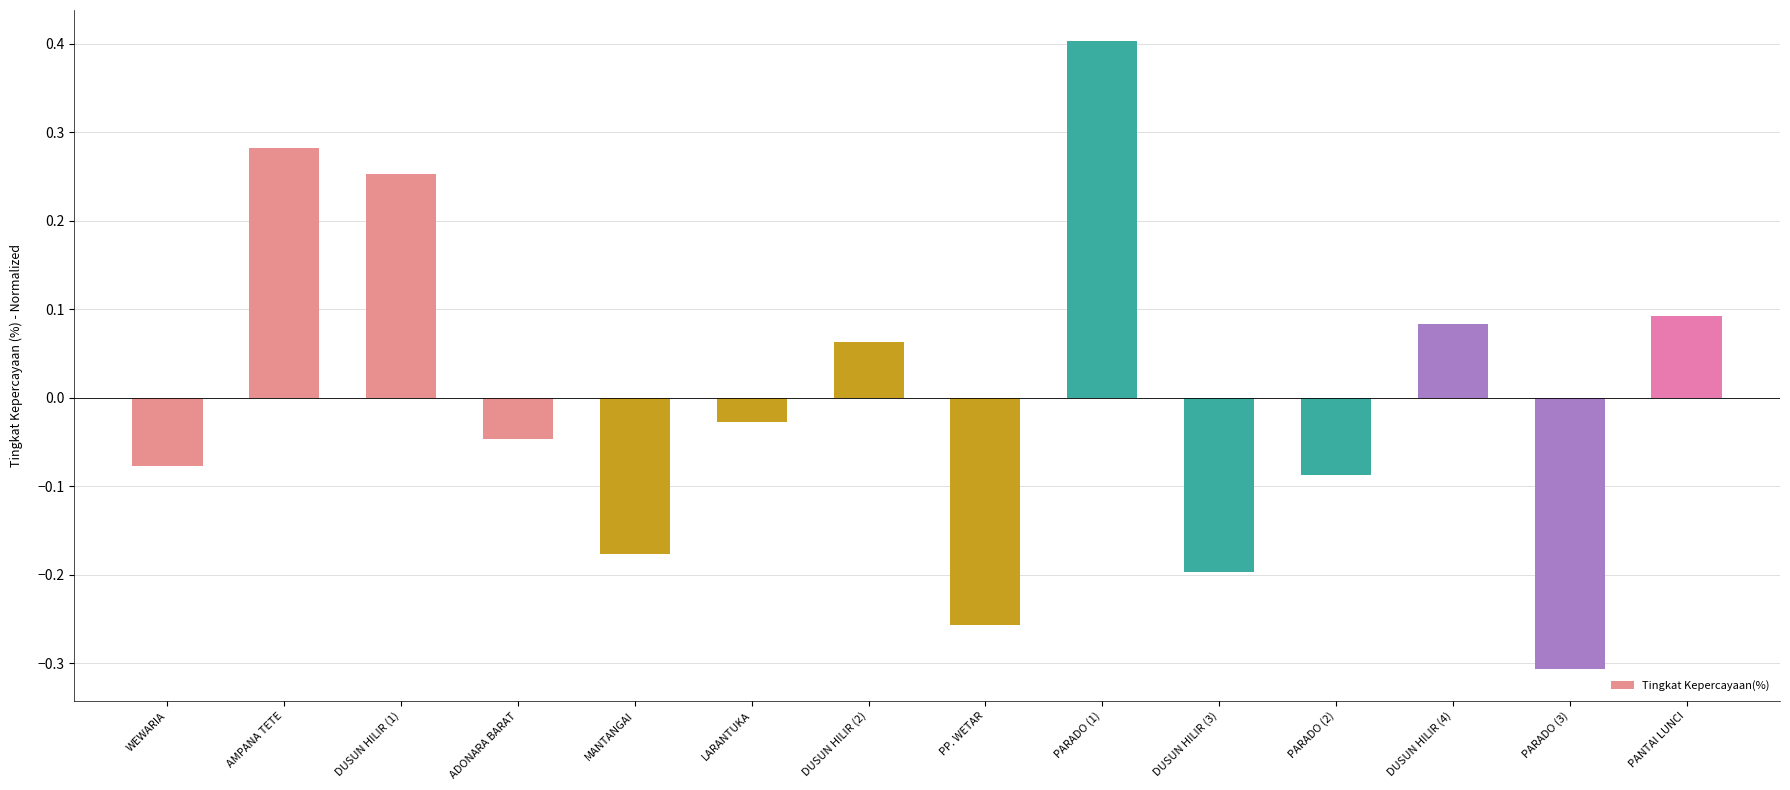

True or false: the data shows 0.0 at DUSUN HILIR (2).

False